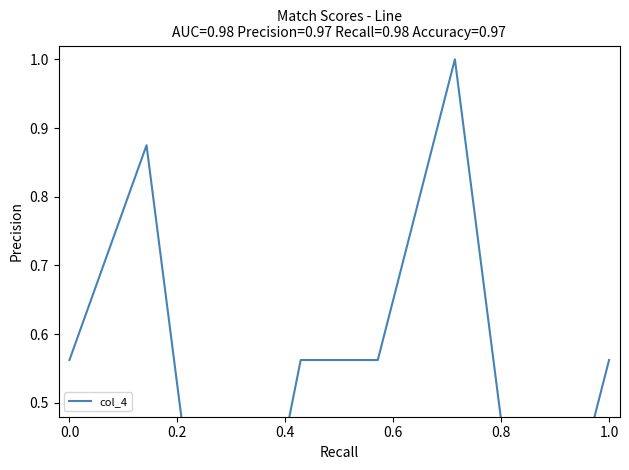

True or false: the data has more than 2 interior local peaks.

False